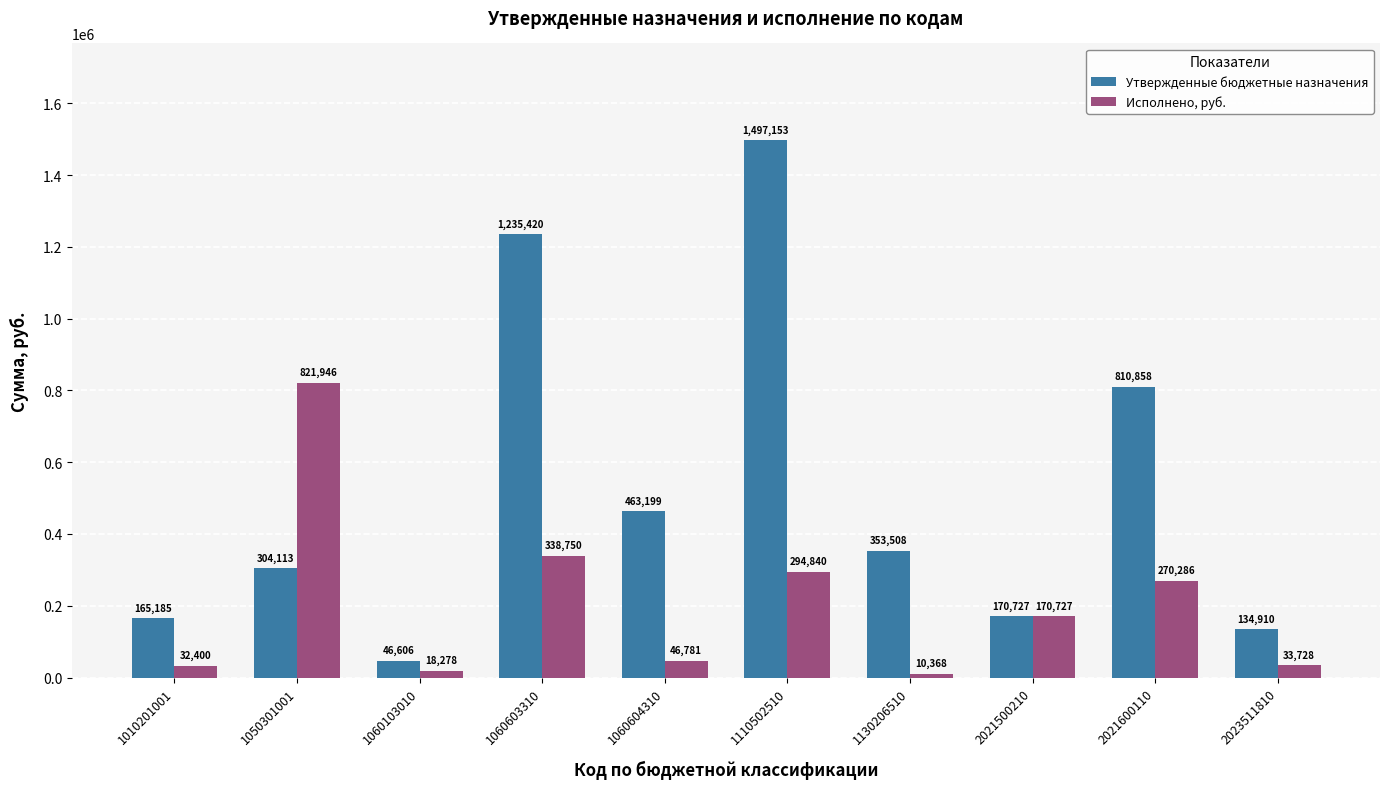

What are all the series names shown in the legend?

Утвержденные бюджетные назначения, Исполнено, руб.